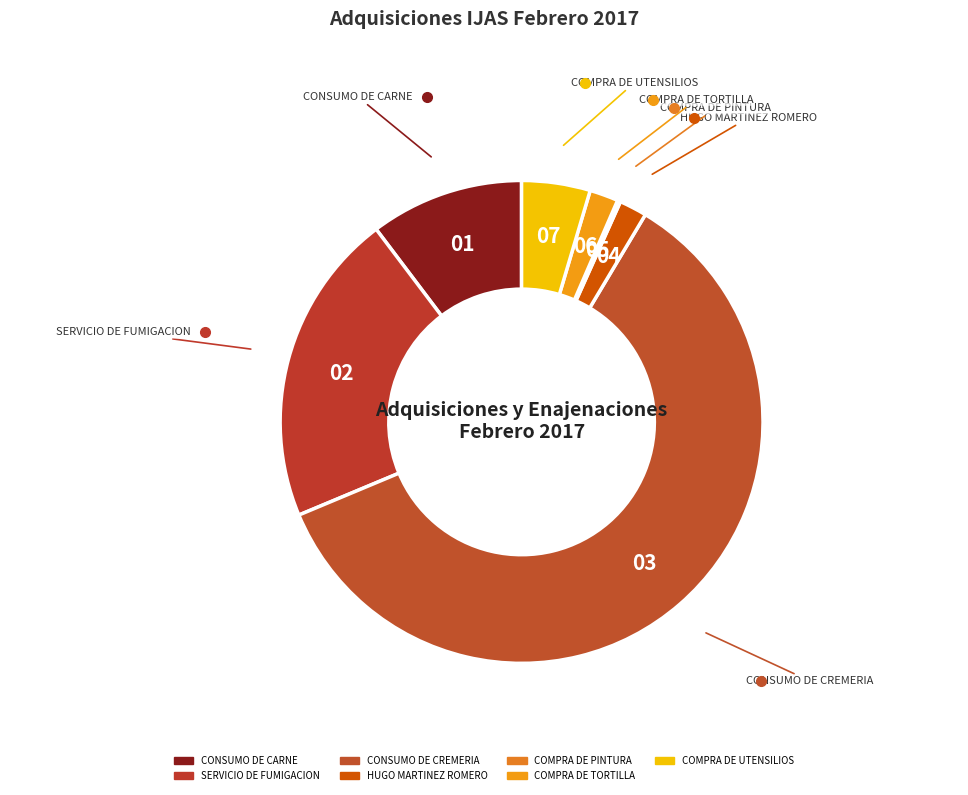

Rank the categories by value from highest to lowest.

CONSUMO DE CREMERIA, SERVICIO DE FUMIGACION, CONSUMO DE CARNE, COMPRA DE UTENSILIOS, COMPRA DE TORTILLA, HUGO MARTINEZ ROMERO, COMPRA DE PINTURA